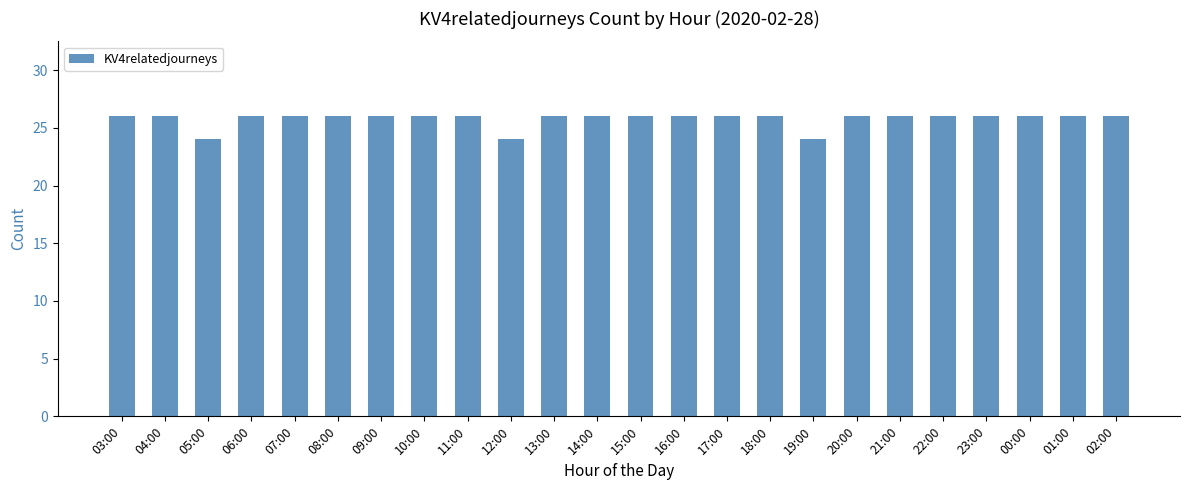

Reading left to right, transcribe all the data shown in this chart.

26	26	24	26	26	26	26	26	26	24	26	26	26	26	26	26	24	26	26	26	26	26	26	26